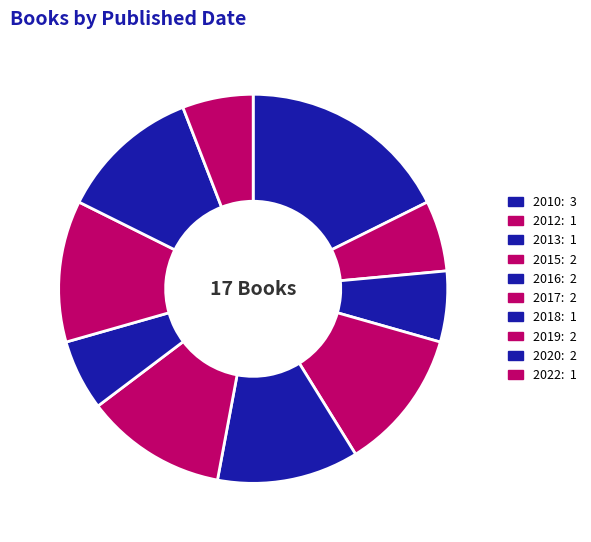

To the nearest percent, what is the average slice percentage?

10%